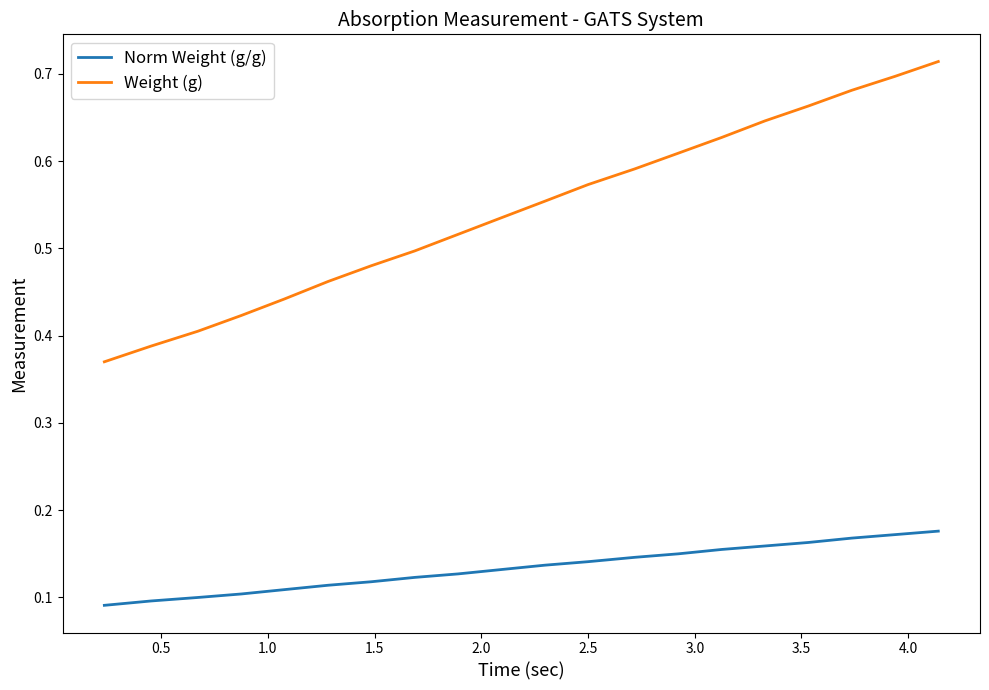

List the series in order of their peak value, lowest first.

Norm Weight (g/g), Weight (g)